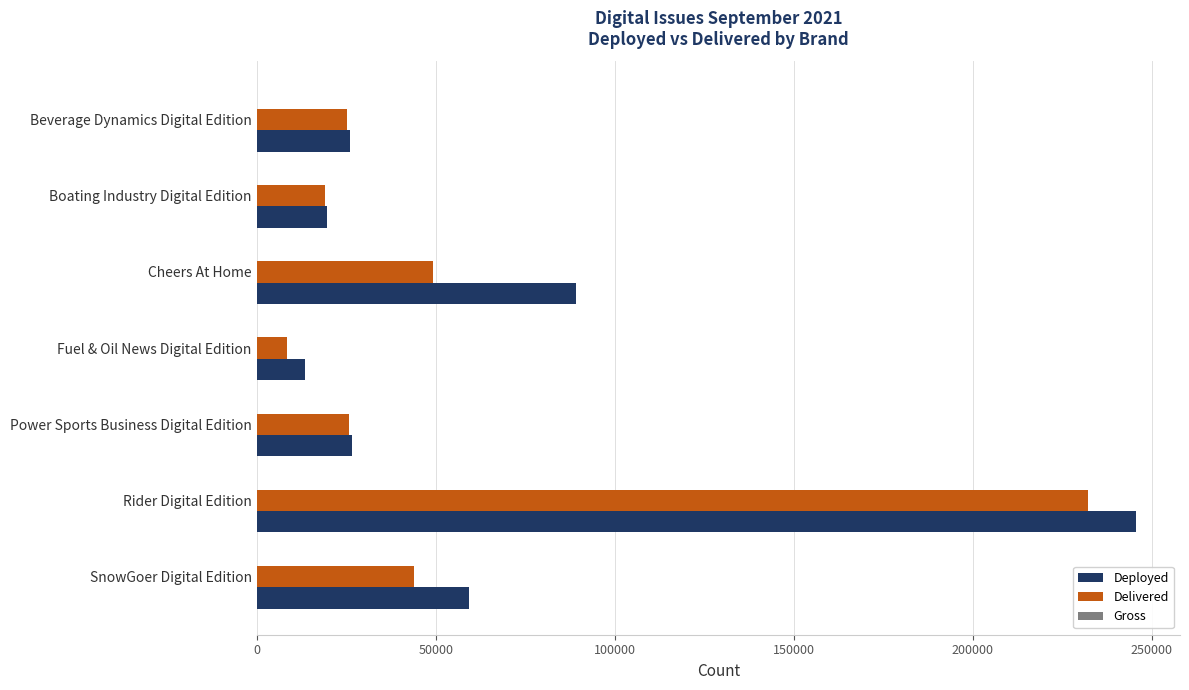

Which series changed the most between Power Sports Business Digital Edition and SnowGoer Digital Edition?

Deployed